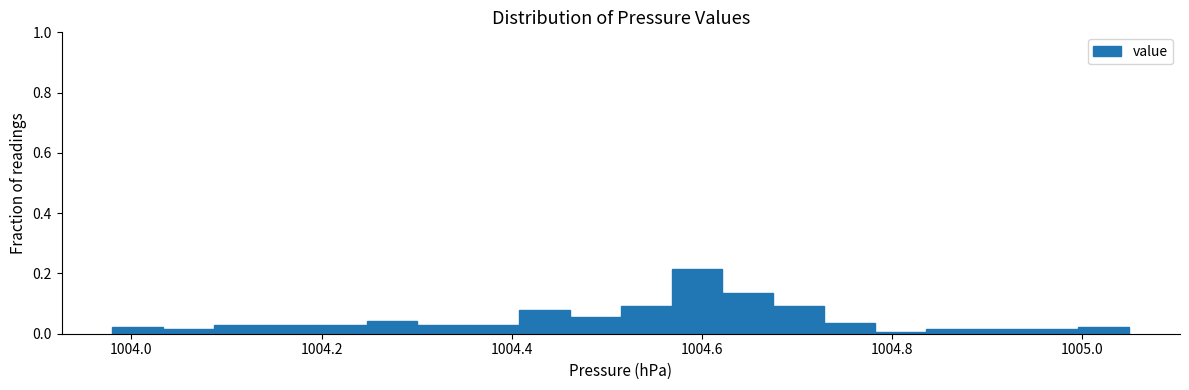

Around what value on the x-axis is the tallest bar? Give the approximate position of its centre, as read against the axis.

1004.60